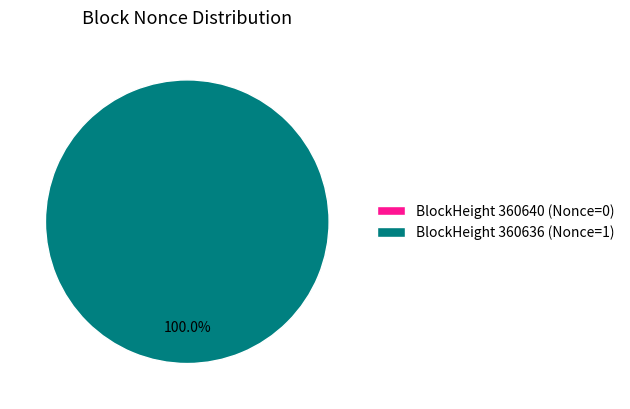

What percentage do 360636 and 360640 together represent?

100.0%